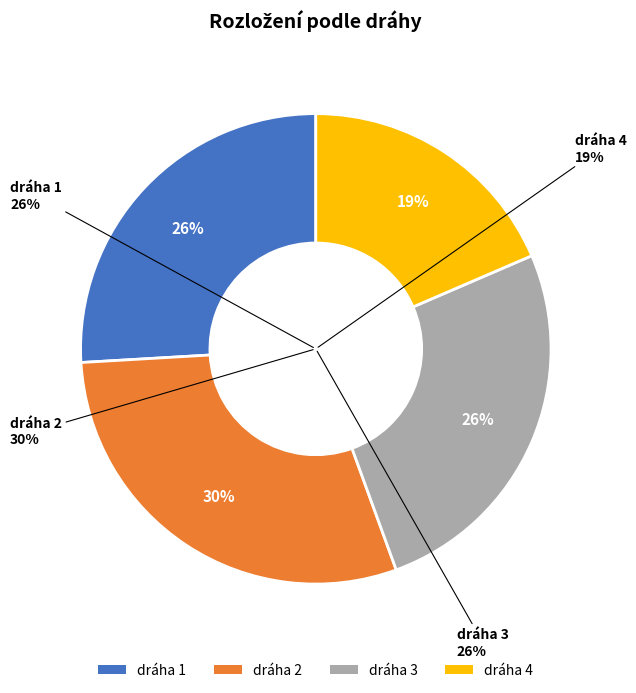

How many slices are in this pie chart?

4